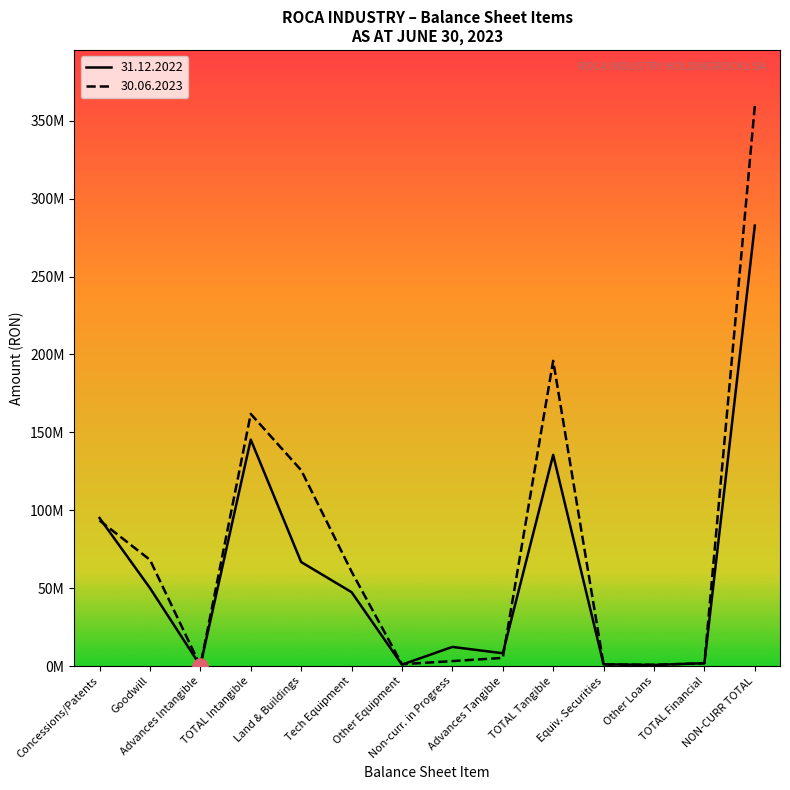

What are all the series names shown in the legend?

31.12.2022, 30.06.2023